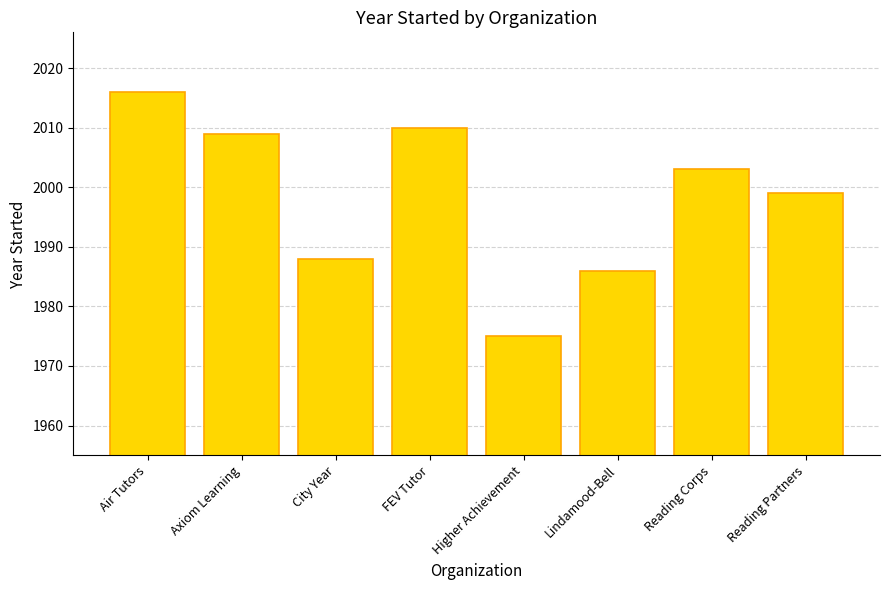

Reading left to right, extract all data points from this chart.

Air Tutors=2016	Axiom Learning=2009	City Year=1988	FEV Tutor=2010	Higher Achievement=1975	Lindamood-Bell=1986	Reading Corps=2003	Reading Partners=1999